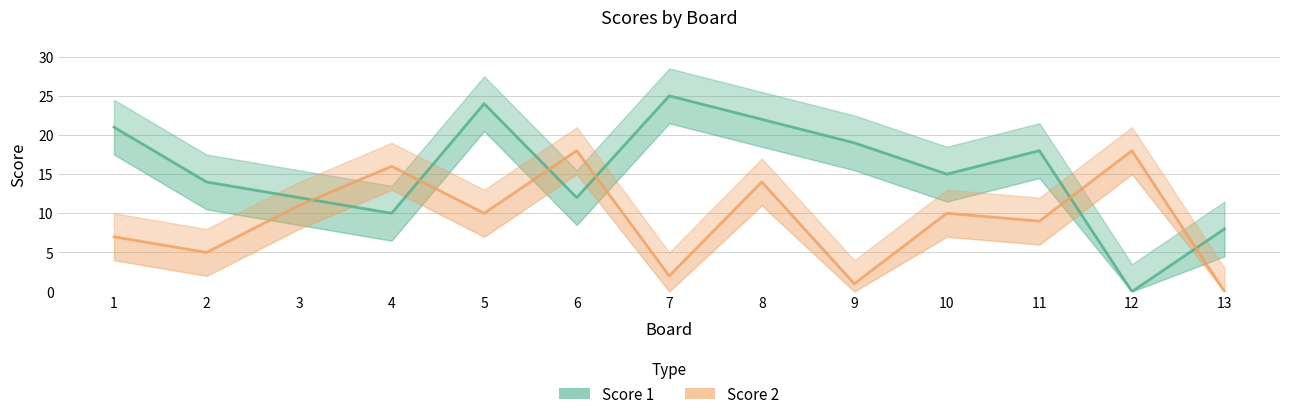

What is the difference between the maximum and second lowest values in the Score 2 series?

17